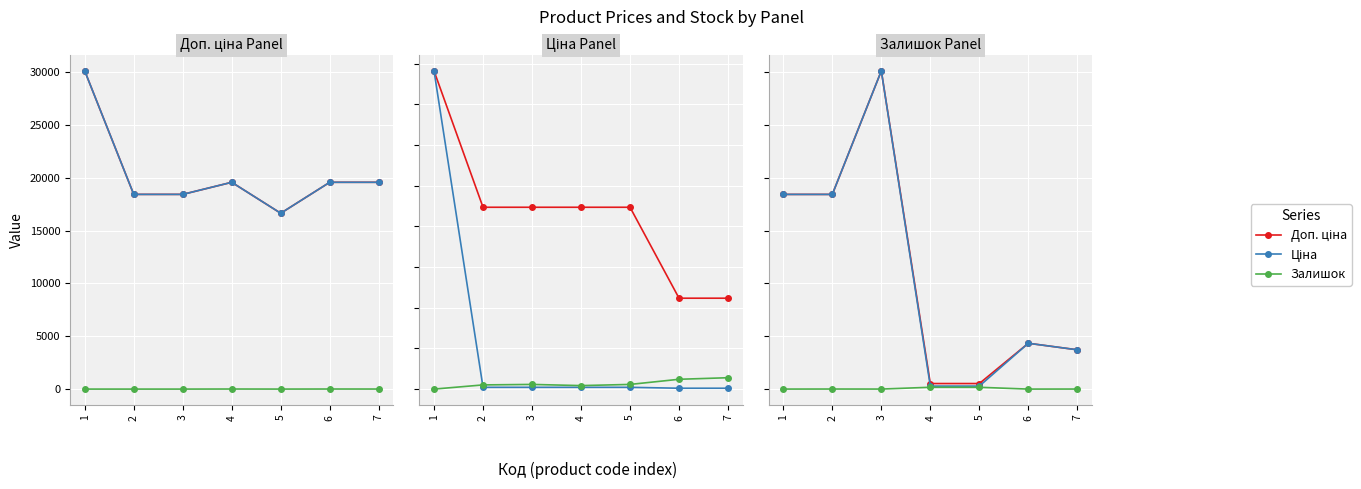

At which category does Залишок reach its first local valley?

3